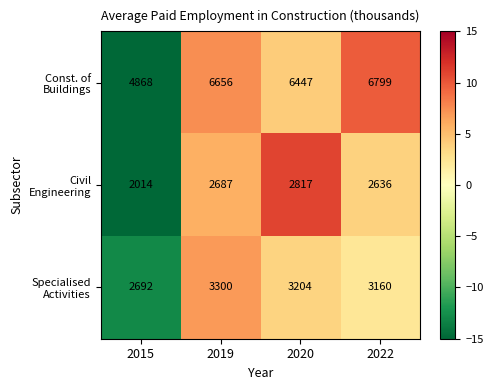

What is the smallest value displayed?

2014